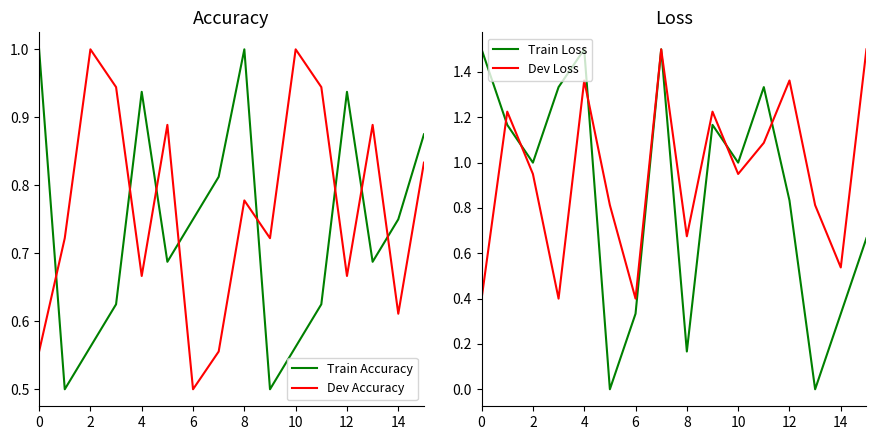

How many interior local valleys does the Train Accuracy series have?

4